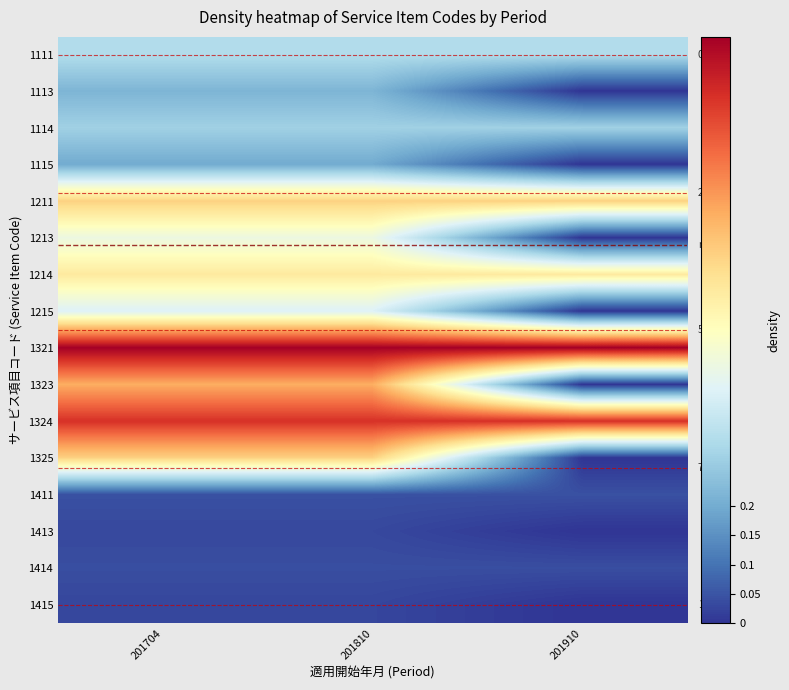

The 1321 series shows 0.3 at 201704. True or false?

False